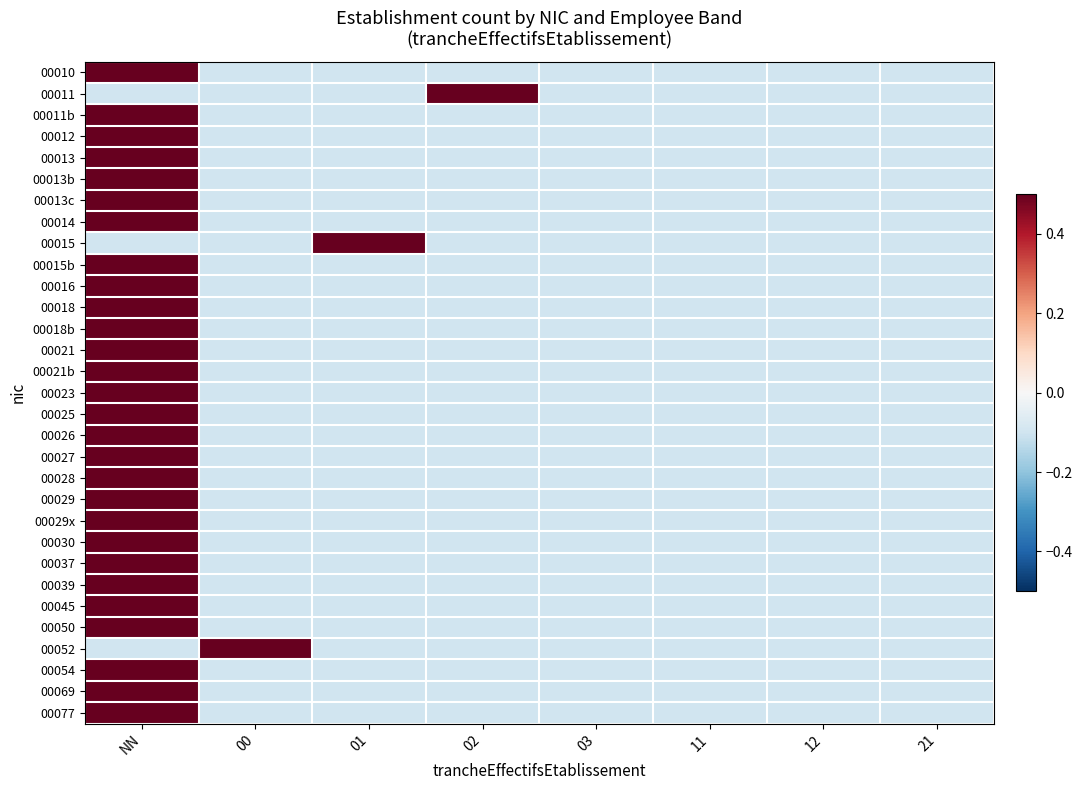

Reading left to right, transcribe all the data shown in this chart.

00010: NN=0.5	00=-0.1	01=-0.1	02=-0.1	03=-0.1	11=-0.1	12=-0.1	21=-0.1
00011: NN=-0.1	00=-0.1	01=-0.1	02=0.5	03=-0.1	11=-0.1	12=-0.1	21=-0.1
00011b: NN=0.5	00=-0.1	01=-0.1	02=-0.1	03=-0.1	11=-0.1	12=-0.1	21=-0.1
00012: NN=0.5	00=-0.1	01=-0.1	02=-0.1	03=-0.1	11=-0.1	12=-0.1	21=-0.1
00013: NN=0.5	00=-0.1	01=-0.1	02=-0.1	03=-0.1	11=-0.1	12=-0.1	21=-0.1
00013b: NN=0.5	00=-0.1	01=-0.1	02=-0.1	03=-0.1	11=-0.1	12=-0.1	21=-0.1
00013c: NN=0.5	00=-0.1	01=-0.1	02=-0.1	03=-0.1	11=-0.1	12=-0.1	21=-0.1
00014: NN=0.5	00=-0.1	01=-0.1	02=-0.1	03=-0.1	11=-0.1	12=-0.1	21=-0.1
00015: NN=-0.1	00=-0.1	01=0.5	02=-0.1	03=-0.1	11=-0.1	12=-0.1	21=-0.1
00015b: NN=0.5	00=-0.1	01=-0.1	02=-0.1	03=-0.1	11=-0.1	12=-0.1	21=-0.1
00016: NN=0.5	00=-0.1	01=-0.1	02=-0.1	03=-0.1	11=-0.1	12=-0.1	21=-0.1
00018: NN=0.5	00=-0.1	01=-0.1	02=-0.1	03=-0.1	11=-0.1	12=-0.1	21=-0.1
00018b: NN=0.5	00=-0.1	01=-0.1	02=-0.1	03=-0.1	11=-0.1	12=-0.1	21=-0.1
00021: NN=0.5	00=-0.1	01=-0.1	02=-0.1	03=-0.1	11=-0.1	12=-0.1	21=-0.1
00021b: NN=0.5	00=-0.1	01=-0.1	02=-0.1	03=-0.1	11=-0.1	12=-0.1	21=-0.1
00023: NN=0.5	00=-0.1	01=-0.1	02=-0.1	03=-0.1	11=-0.1	12=-0.1	21=-0.1
00025: NN=0.5	00=-0.1	01=-0.1	02=-0.1	03=-0.1	11=-0.1	12=-0.1	21=-0.1
00026: NN=0.5	00=-0.1	01=-0.1	02=-0.1	03=-0.1	11=-0.1	12=-0.1	21=-0.1
00027: NN=0.5	00=-0.1	01=-0.1	02=-0.1	03=-0.1	11=-0.1	12=-0.1	21=-0.1
00028: NN=0.5	00=-0.1	01=-0.1	02=-0.1	03=-0.1	11=-0.1	12=-0.1	21=-0.1
00029: NN=0.5	00=-0.1	01=-0.1	02=-0.1	03=-0.1	11=-0.1	12=-0.1	21=-0.1
00029x: NN=0.5	00=-0.1	01=-0.1	02=-0.1	03=-0.1	11=-0.1	12=-0.1	21=-0.1
00030: NN=0.5	00=-0.1	01=-0.1	02=-0.1	03=-0.1	11=-0.1	12=-0.1	21=-0.1
00037: NN=0.5	00=-0.1	01=-0.1	02=-0.1	03=-0.1	11=-0.1	12=-0.1	21=-0.1
00039: NN=0.5	00=-0.1	01=-0.1	02=-0.1	03=-0.1	11=-0.1	12=-0.1	21=-0.1
00045: NN=0.5	00=-0.1	01=-0.1	02=-0.1	03=-0.1	11=-0.1	12=-0.1	21=-0.1
00050: NN=0.5	00=-0.1	01=-0.1	02=-0.1	03=-0.1	11=-0.1	12=-0.1	21=-0.1
00052: NN=-0.1	00=0.5	01=-0.1	02=-0.1	03=-0.1	11=-0.1	12=-0.1	21=-0.1
00054: NN=0.5	00=-0.1	01=-0.1	02=-0.1	03=-0.1	11=-0.1	12=-0.1	21=-0.1
00069: NN=0.5	00=-0.1	01=-0.1	02=-0.1	03=-0.1	11=-0.1	12=-0.1	21=-0.1
00077: NN=0.5	00=-0.1	01=-0.1	02=-0.1	03=-0.1	11=-0.1	12=-0.1	21=-0.1